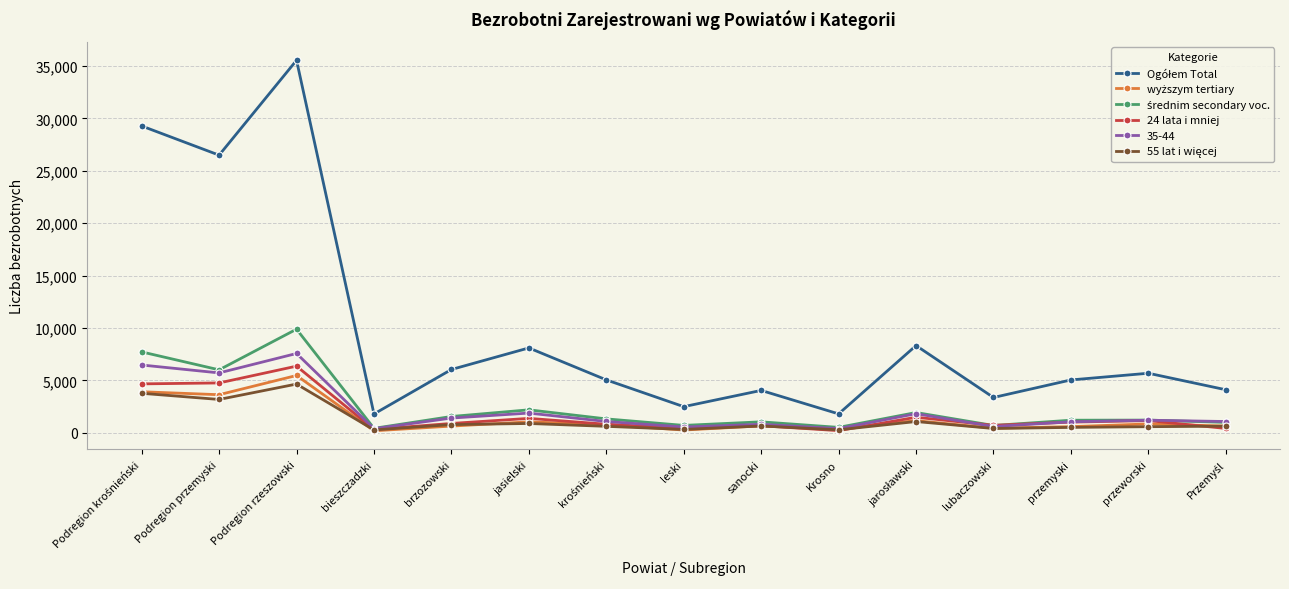

What is the label of the 12th point from the right?

bieszczadzki